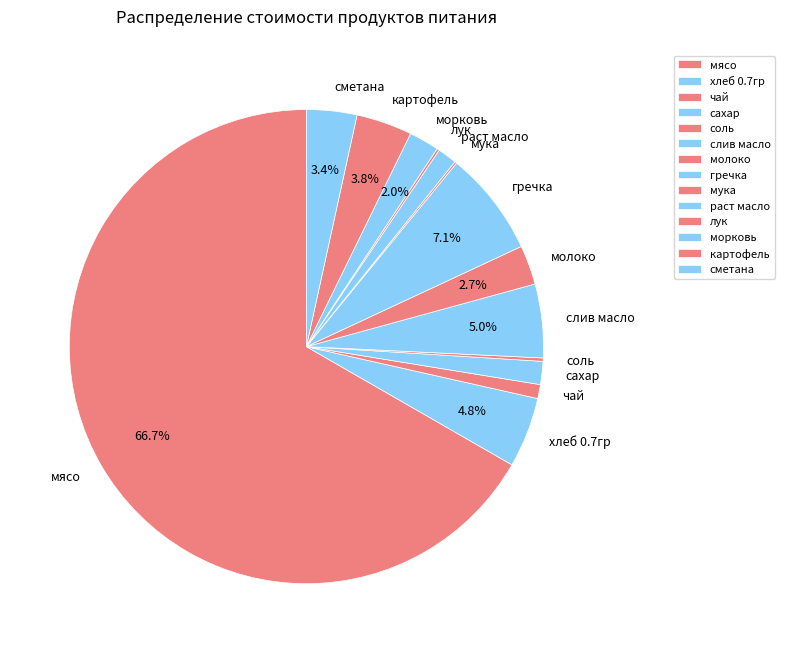

To the nearest percent, what is the combined percentage of сахар and хлеб 0.7гр?

6%